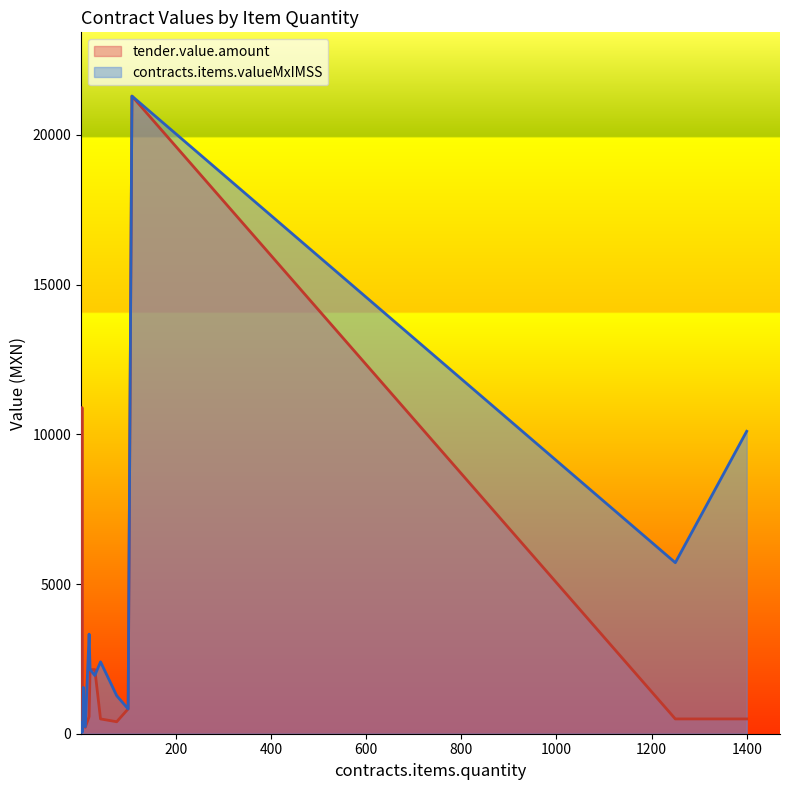

How many data points in tender.value.amount are above 494?

20